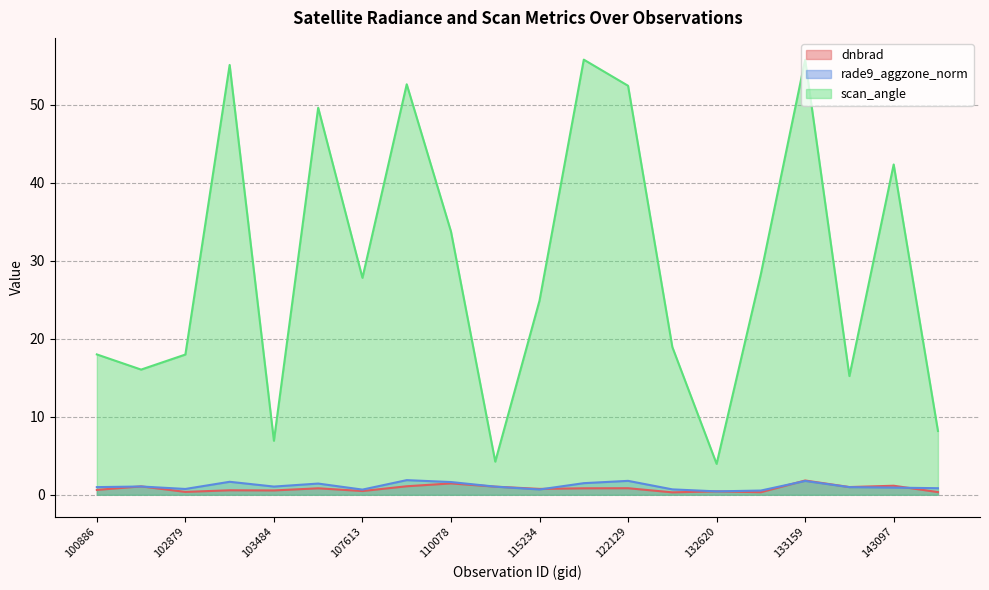

Rank the series at 115234 from lowest to highest value.

rade9_aggzone_norm, dnbrad, scan_angle